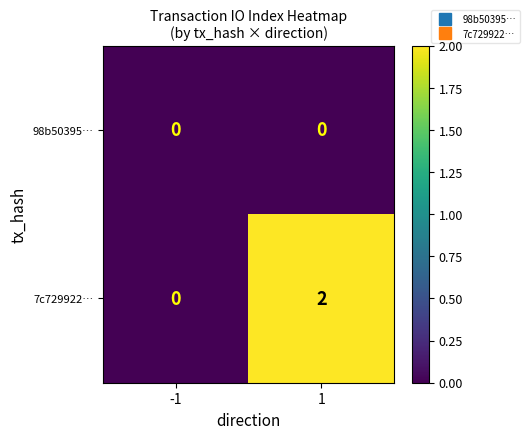

Between -1 and 1, which series saw the biggest shift?

7c729922…